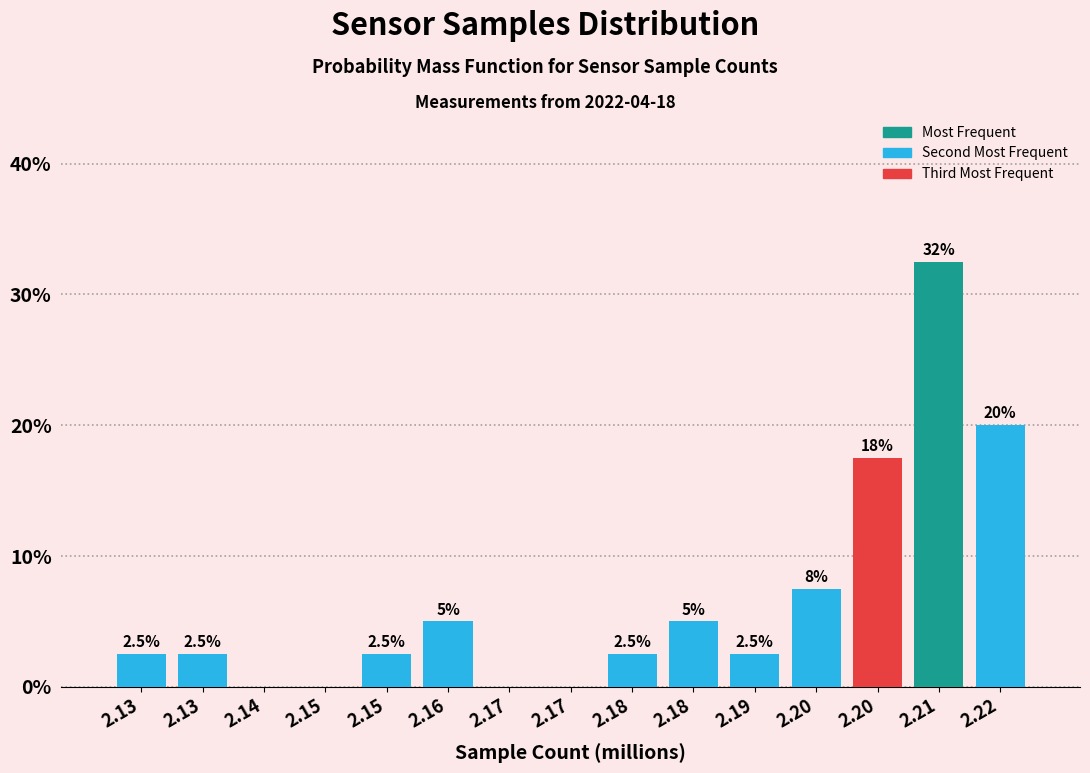

Are the bars horizontal?

No